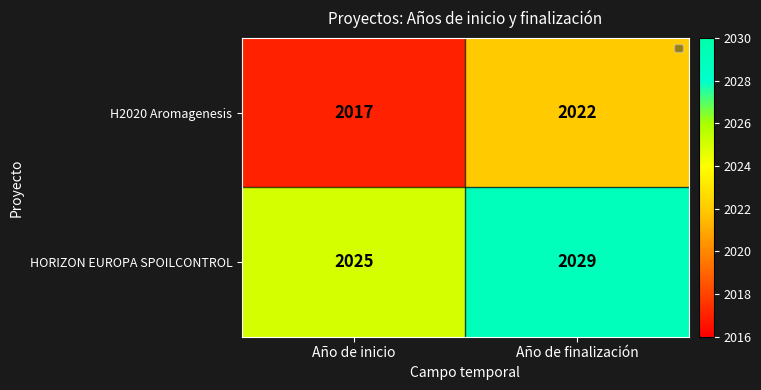

How many distinct data groups are displayed?

2